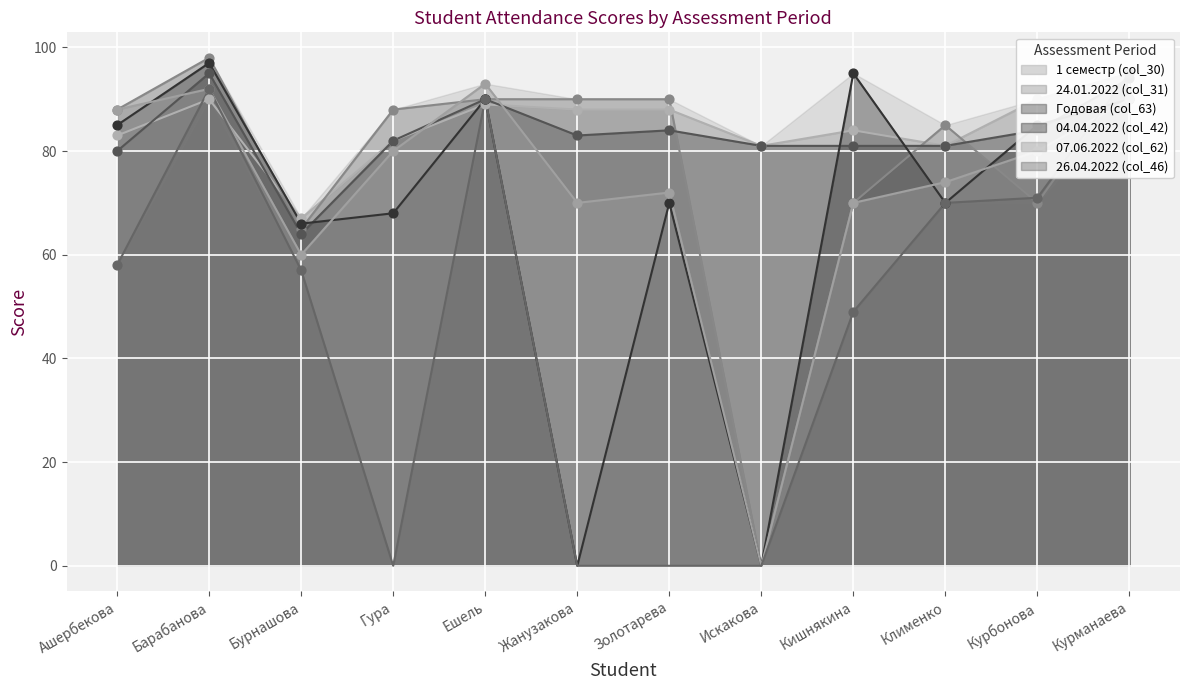

Is the value of Годовая (col_63) at Ашербекова greater than the value of 07.06.2022 (col_62) at Курбонова?

No